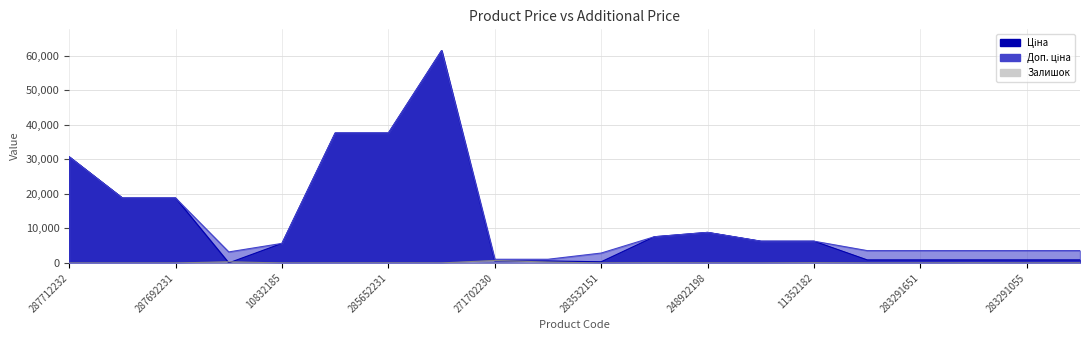

Which label corresponds to the smallest value in the chart?

287712232